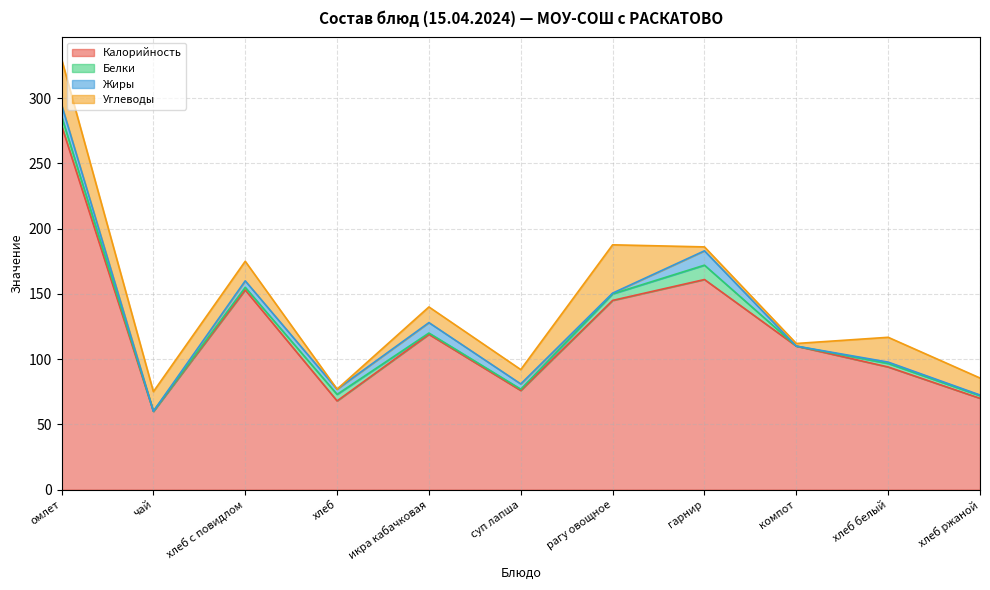

True or false: Калорийность has more than 1 points higher than both neighbors.

True